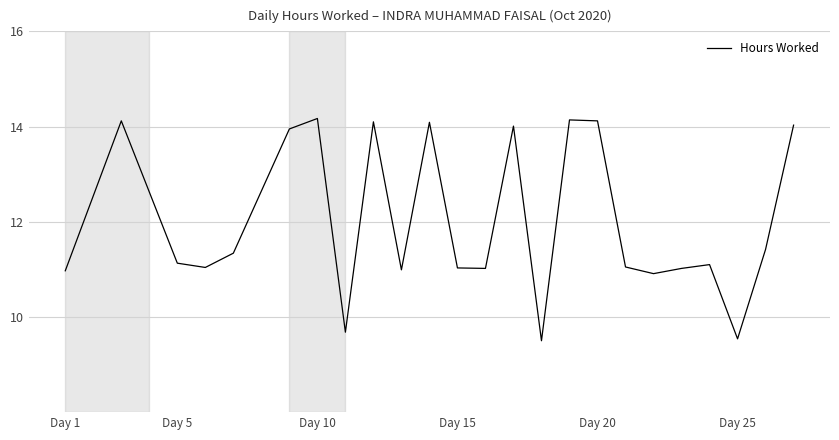

What is the maximum value shown in the chart?

14.2